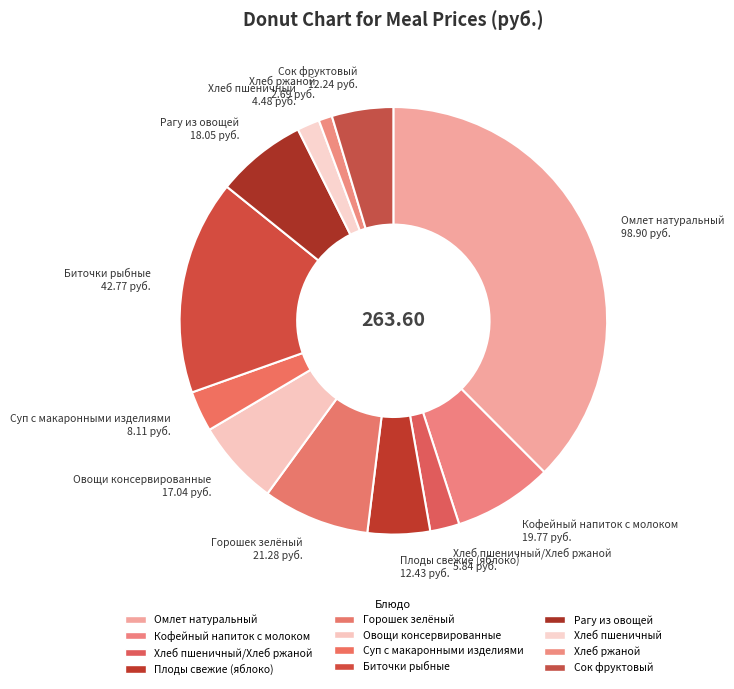

How many slices are in this pie chart?

12